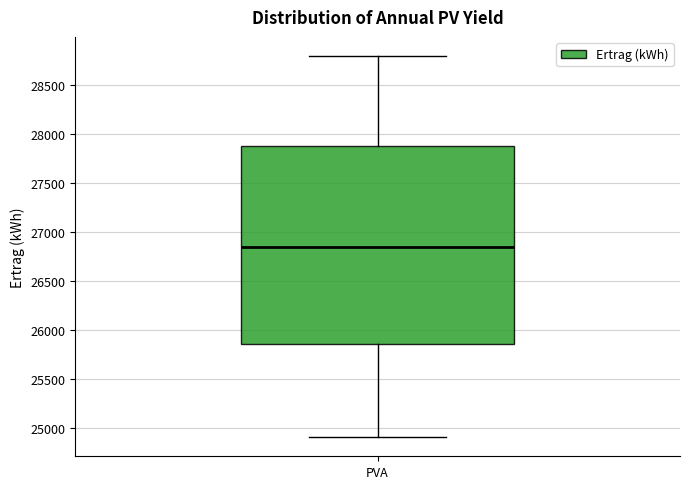

Transcribe this box plot: give where the median line is, the range the box spans, and where the two whiskers end, as read against the y-axis. The values are not printed on the chart, so give them approximately, as read against the axis.

median 26850, box 25850 to 27900, whiskers 24900 to 28800